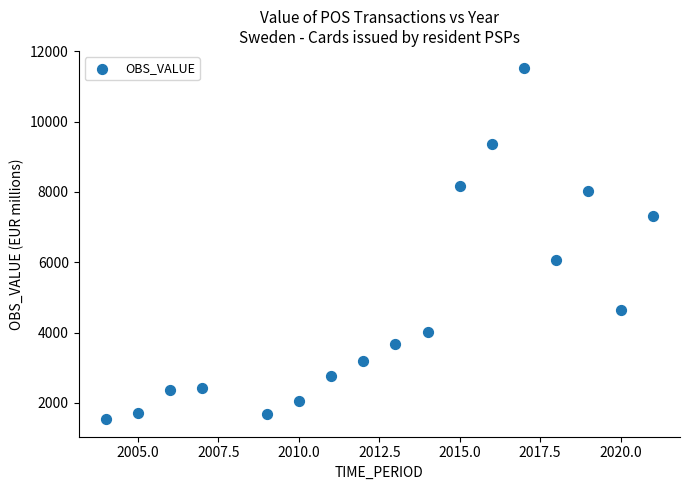

What is the range of Y values (max minus min)?

9977.8